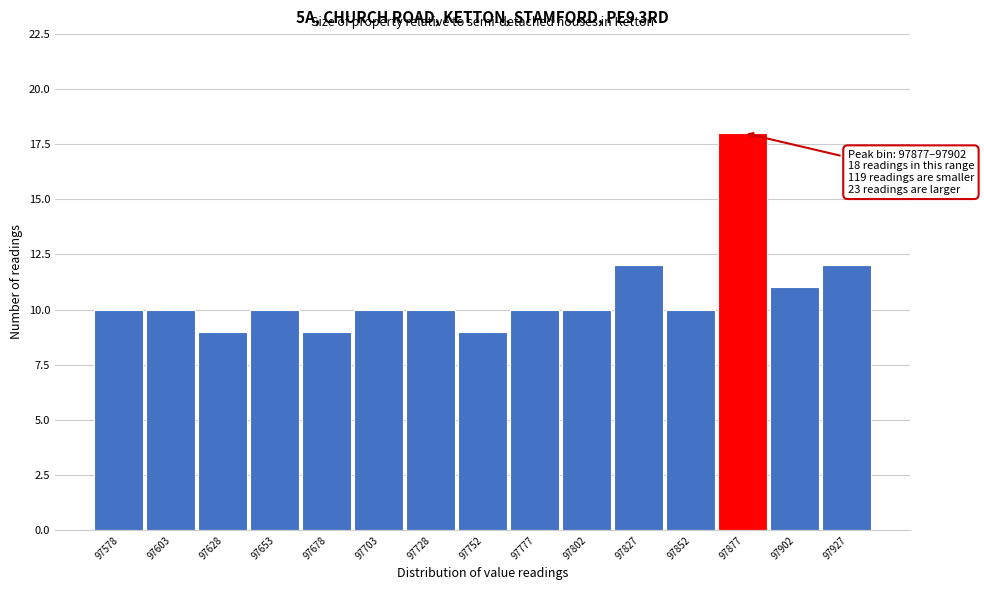

Reading left to right, extract all data points from this chart.

97578=10	97603=10	97628=9	97653=10	97678=9	97703=10	97728=10	97752=9	97777=10	97802=10	97827=12	97852=10	97877=18	97902=11	97927=12